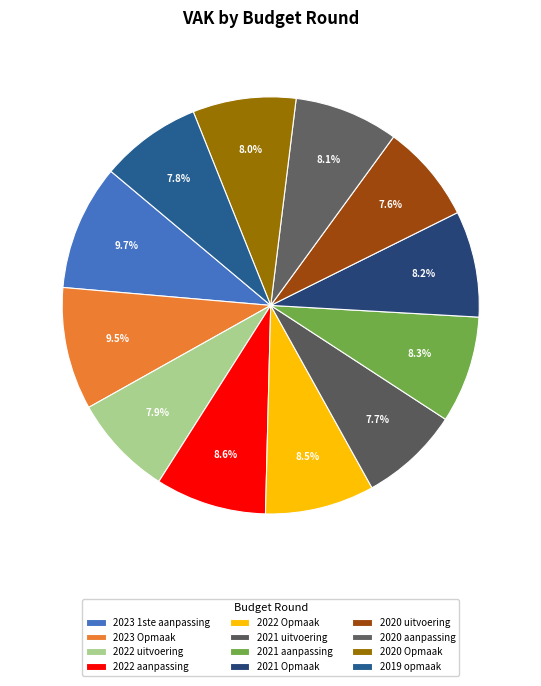

Is the sum of 2021 Opmaak and 2020 uitvoering greater than half?

No